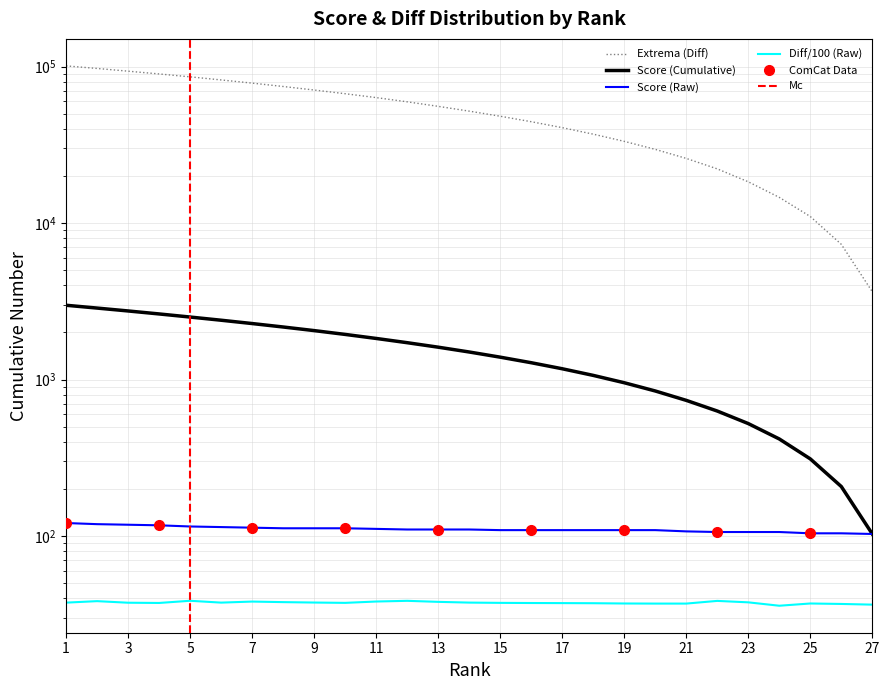

True or false: Diff and Score intersect in this chart.

False